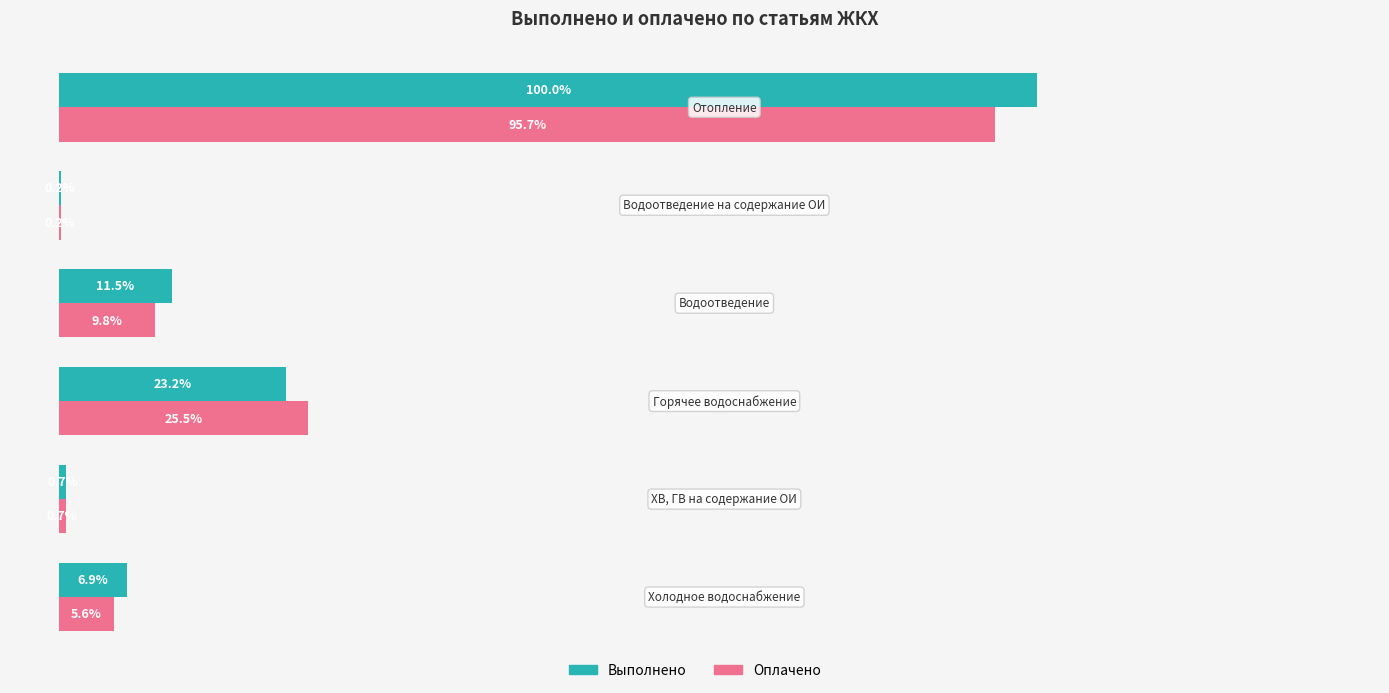

Which series has the largest total across all categories?

Выполнено